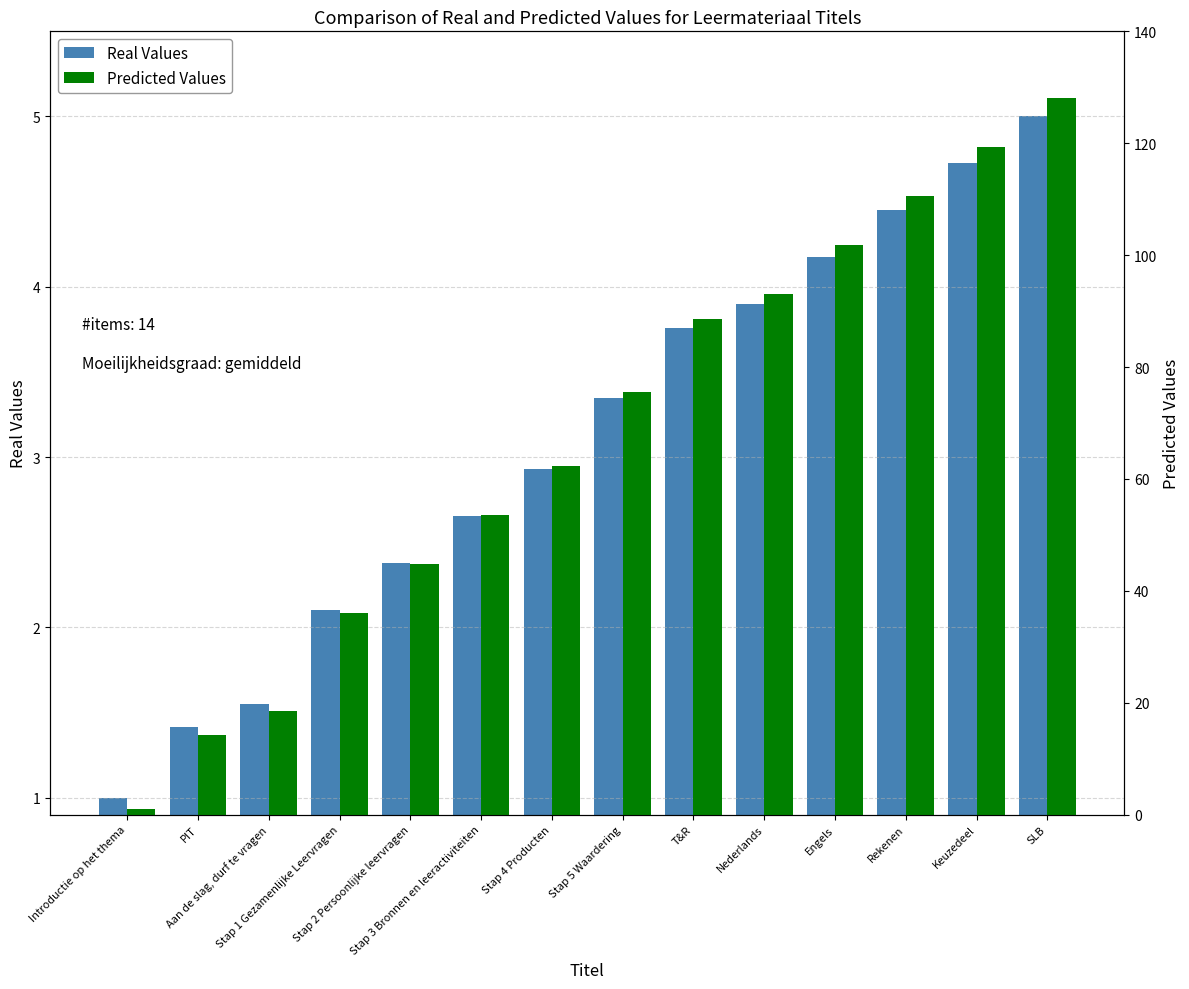

At which category does the chart reach its minimum across all series?

Introductie op het thema